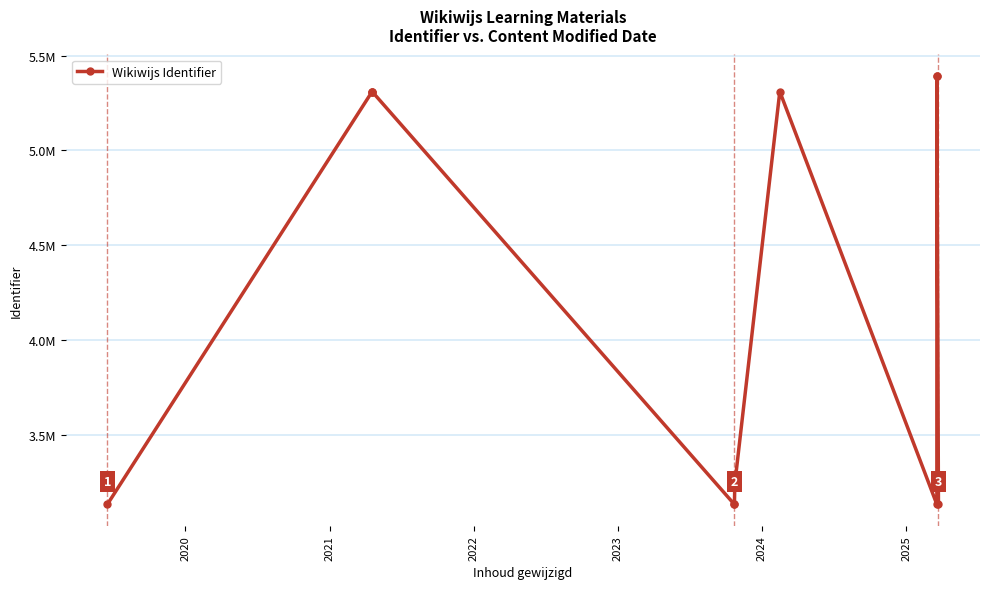

What is the value of the 6th point from the left?

3134382